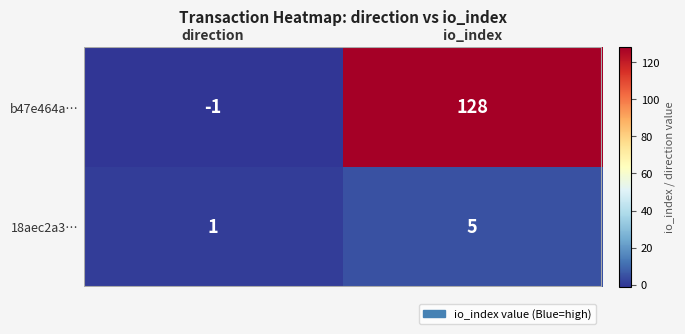

What is the average value of the b47e464a… series?

64